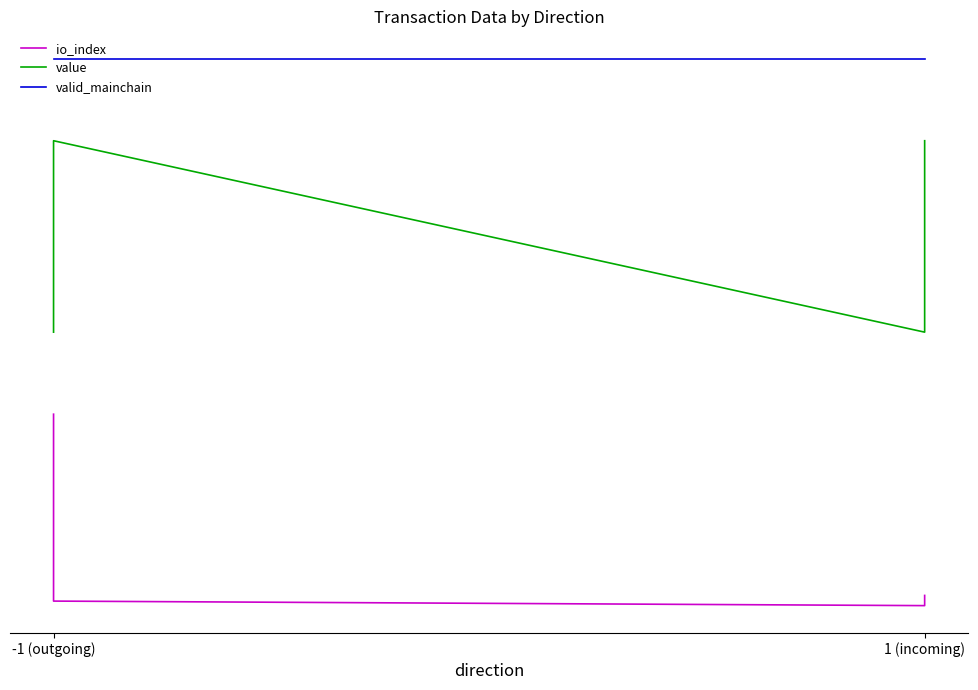

True or false: io_index and valid_mainchain intersect in this chart.

False